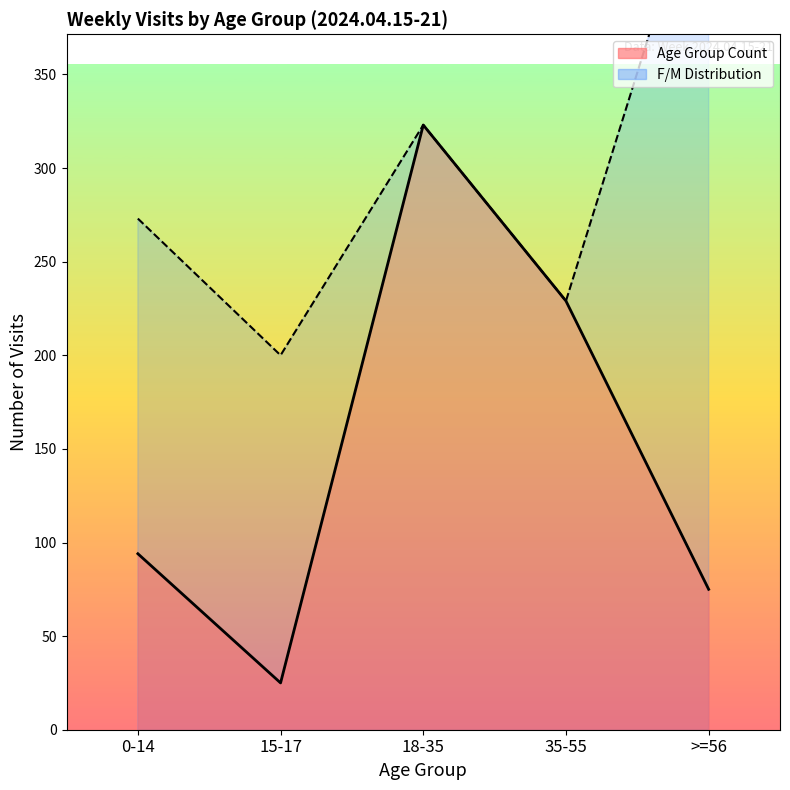

Which label corresponds to the smallest value in the chart?

15-17